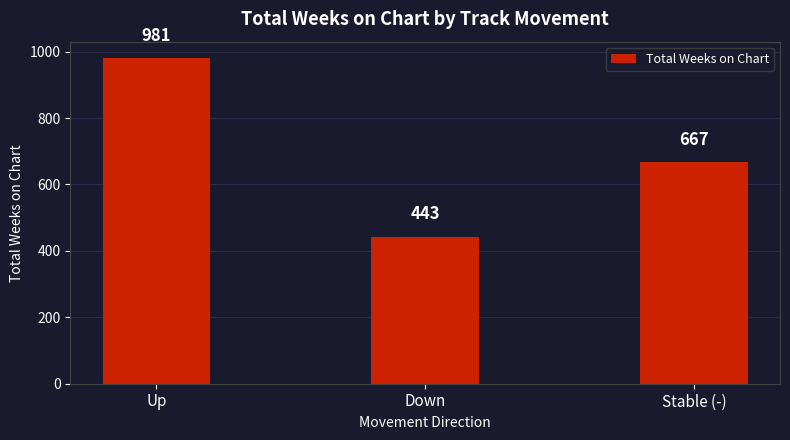

What is the minimum value shown in the chart?

443